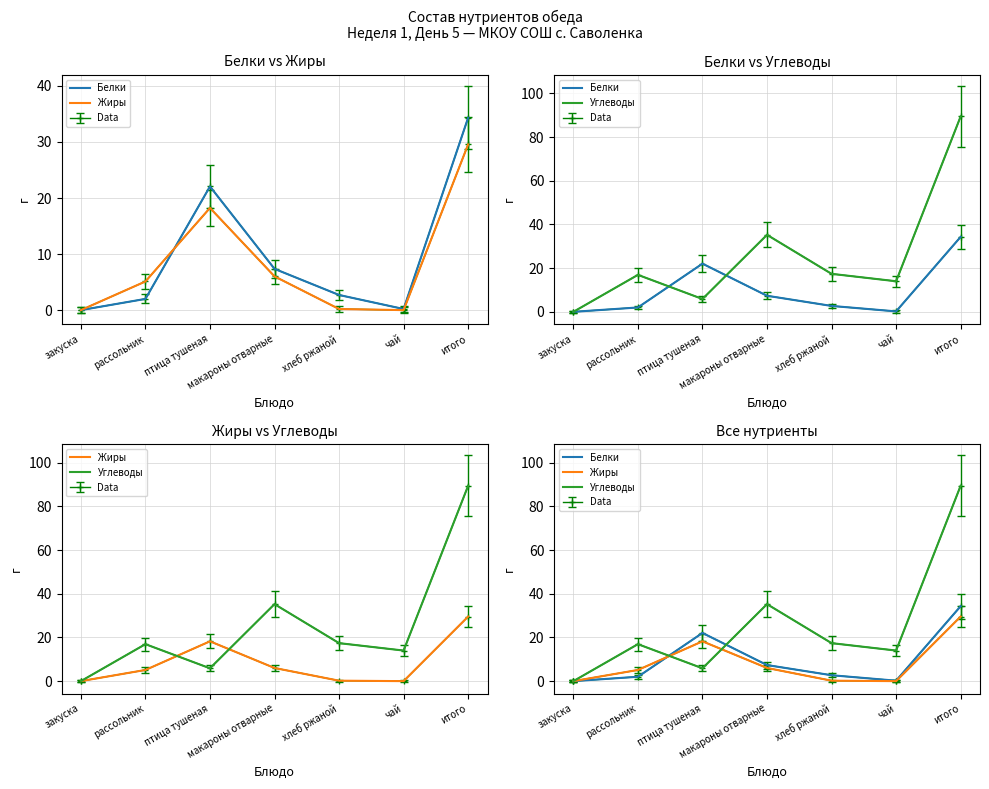

How many lines are shown in the chart?

3